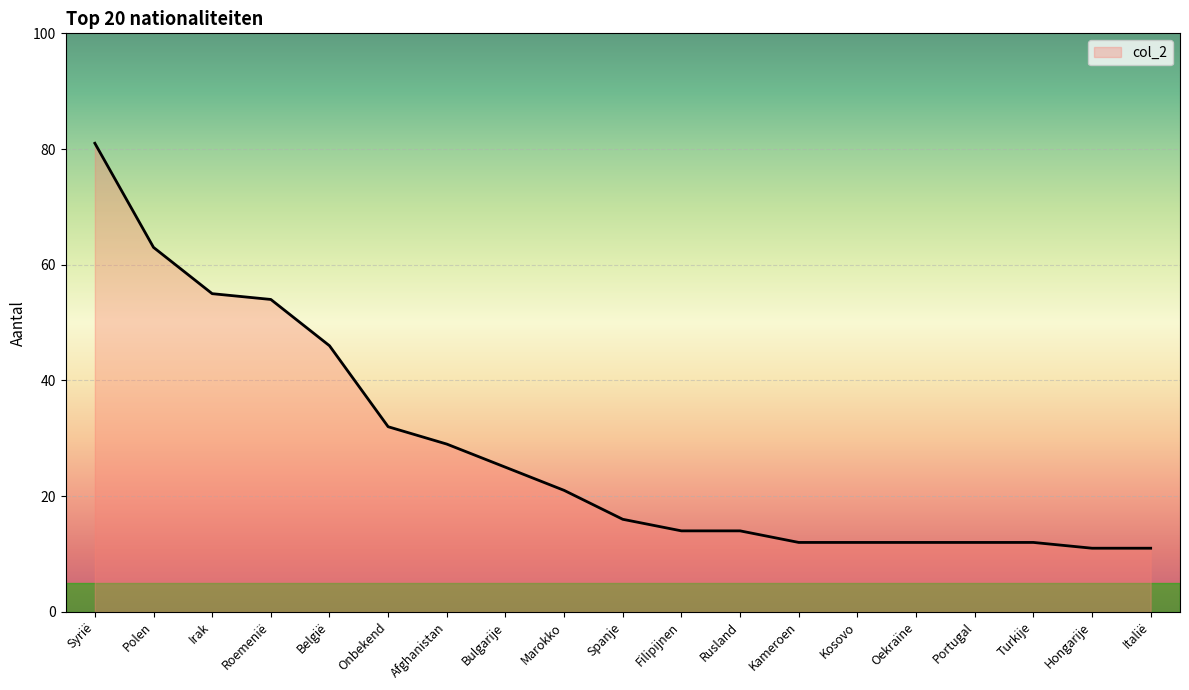

Reading left to right, extract all data points from this chart.

81	63	55	54	46	32	29	25	21	16	14	14	12	12	12	12	12	11	11